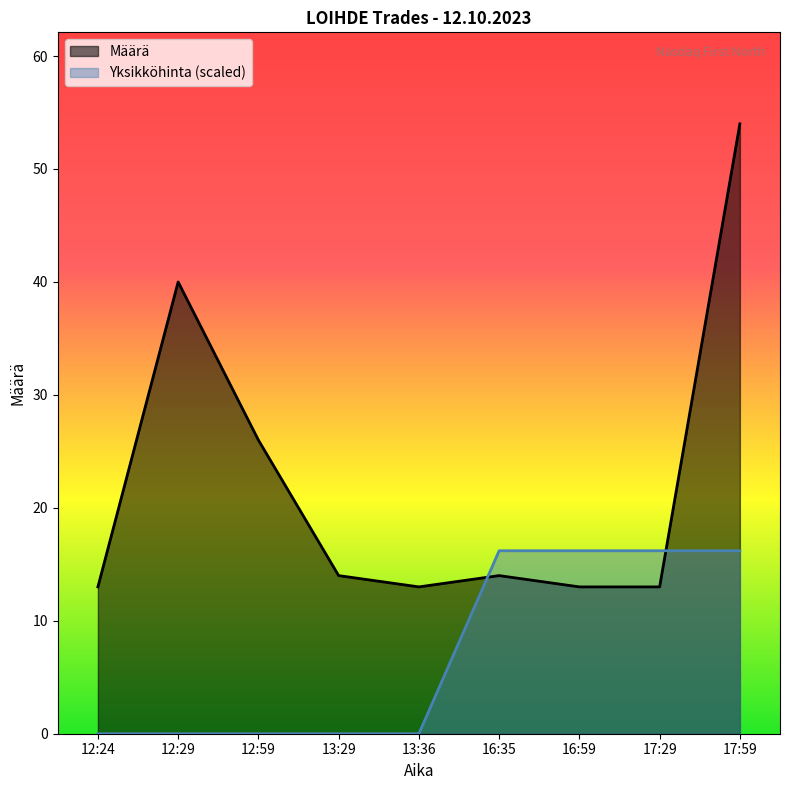

Which series has the largest range (max minus min)?

Määrä